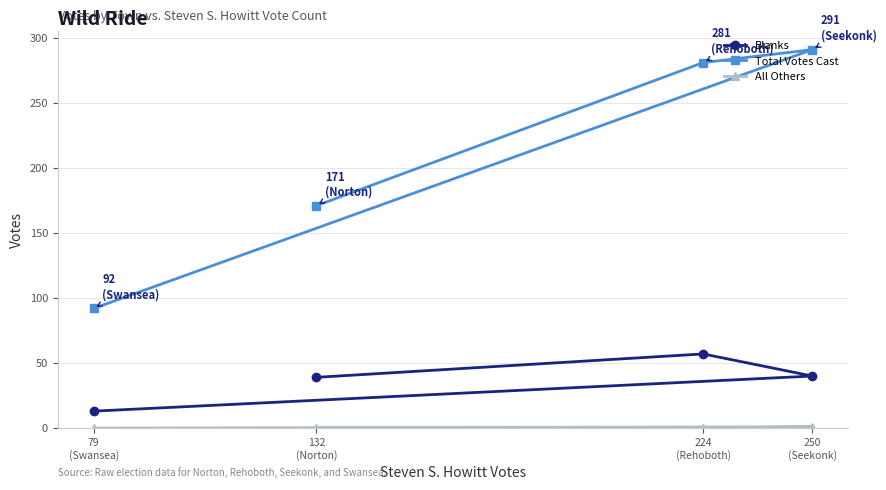

Where is Blanks nearest to the value 35?

132
(Norton)